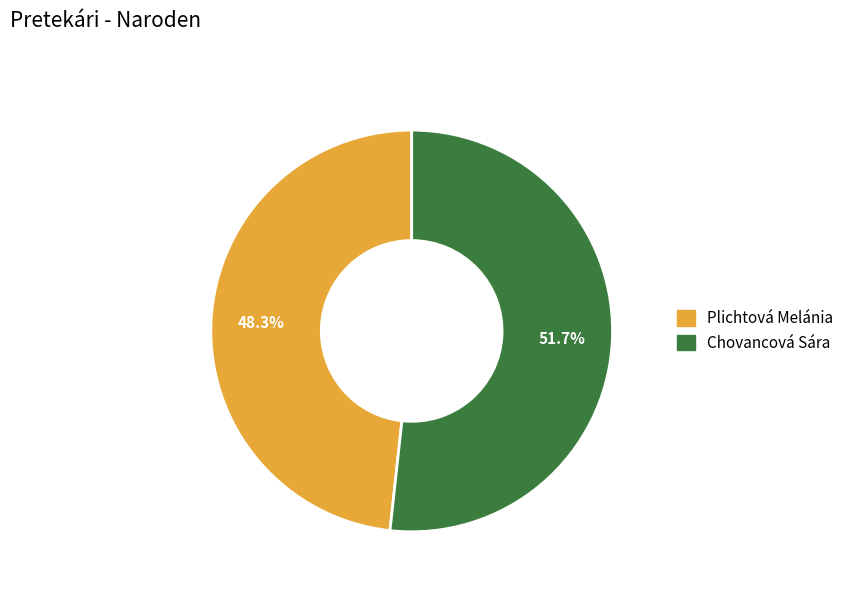

What is the largest slice in the pie chart?

Chovancová Sára